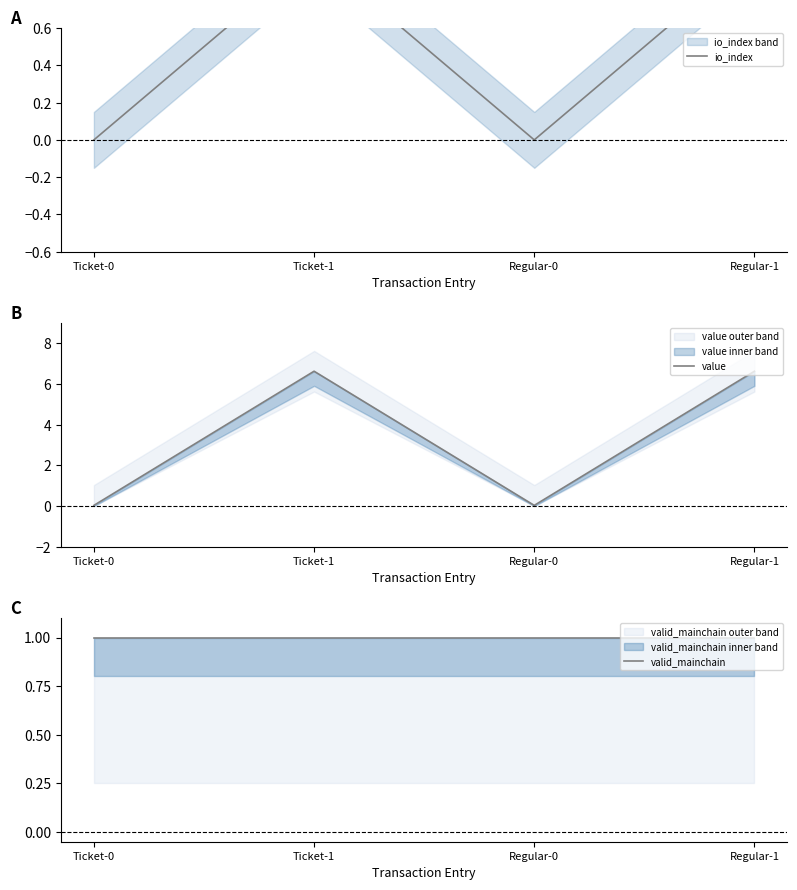

What is the value of the value point at the 4th from the left?

6.6